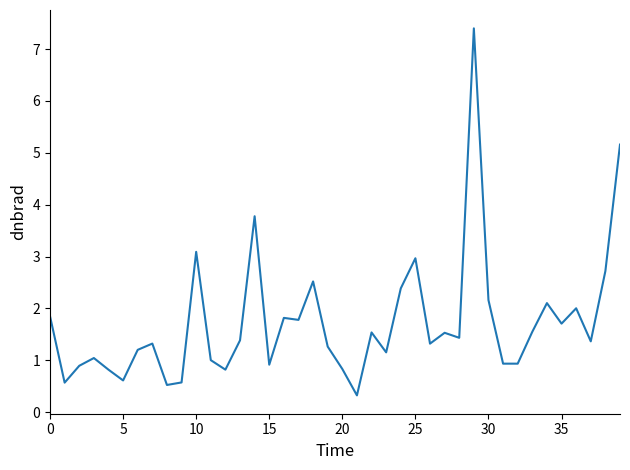

What is the difference between the maximum and minimum values?

7.1